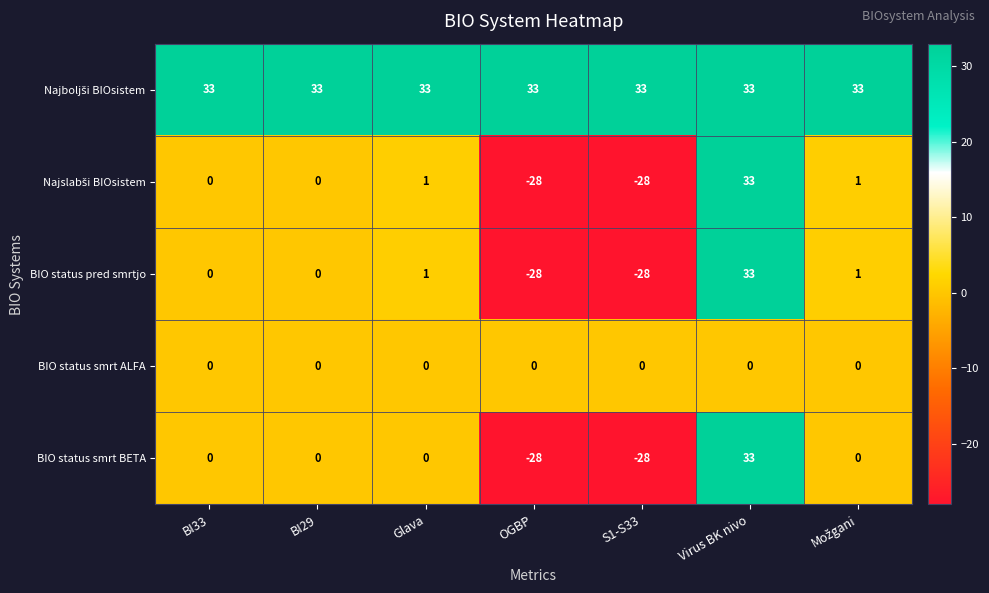

The value of BIO status pred smrtjo at OGBP is -38. True or false?

False